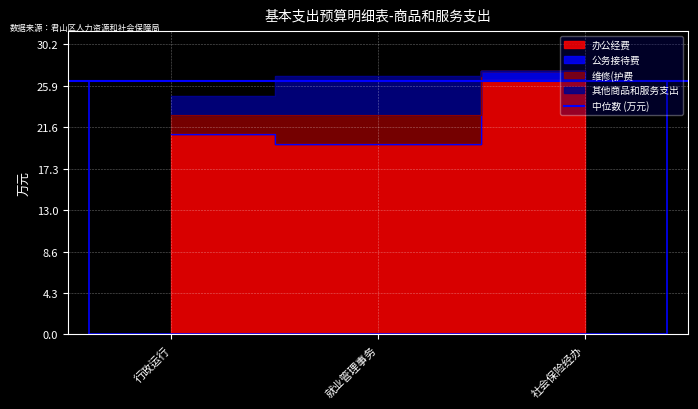

At which label is 办公经费 closest to 23?

行政运行